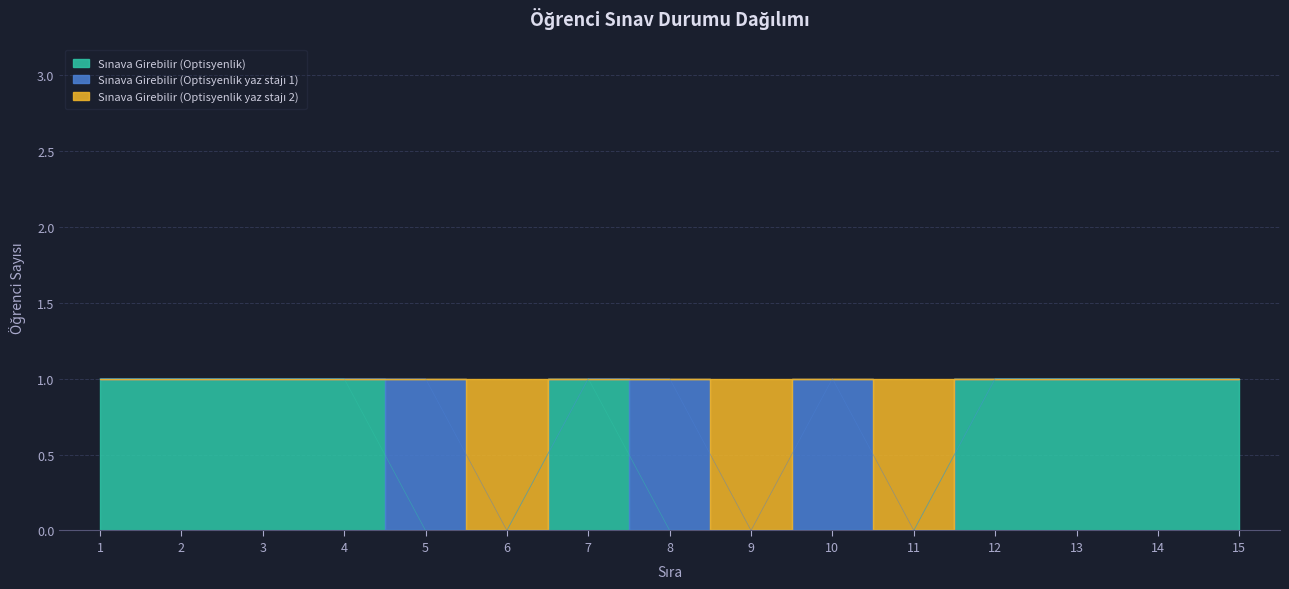

Where is the first local maximum for Sınava Girebilir (Optisyenlik yaz stajı 2)?

10